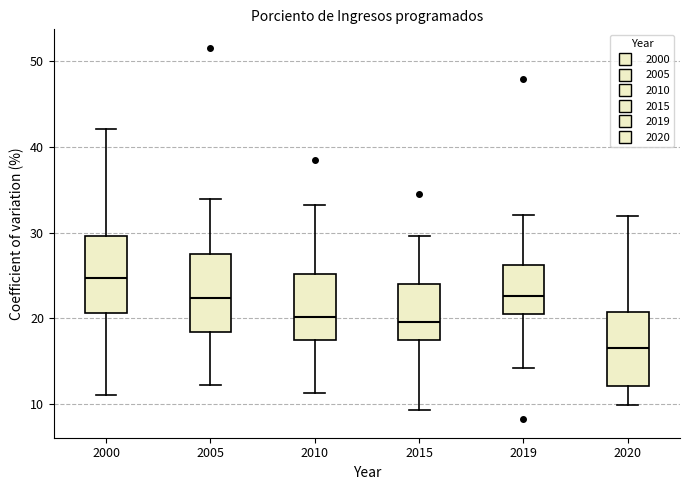

Where does the median line of the box at x = 2010 sit on the y-axis? The values are not printed on the chart, so give them approximately, as read against the axis.

20